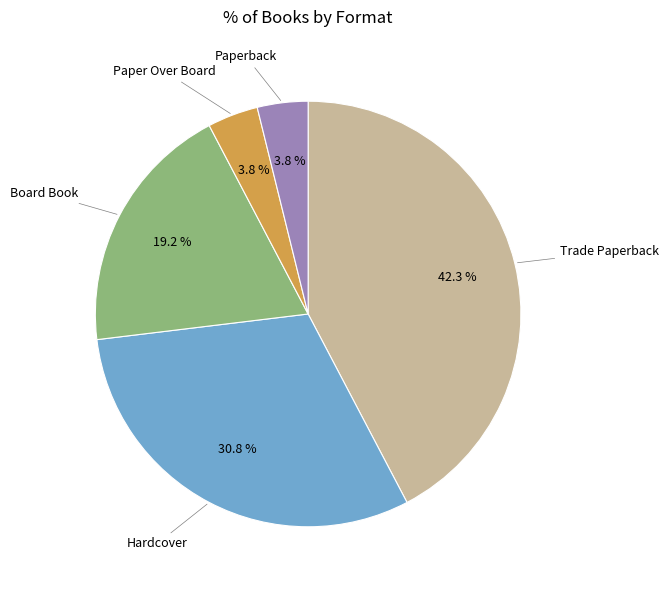

Which has a higher value, Trade Paperback or Board Book?

Trade Paperback